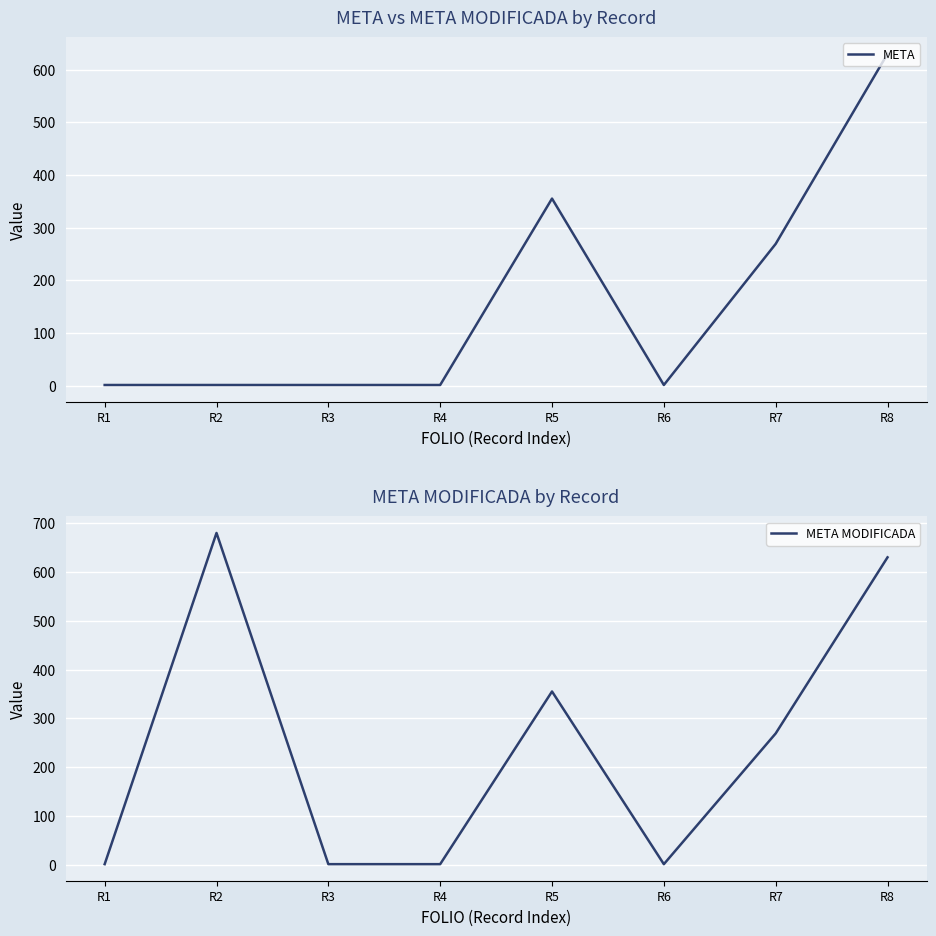

Which series has the largest total across all categories?

META MODIFICADA